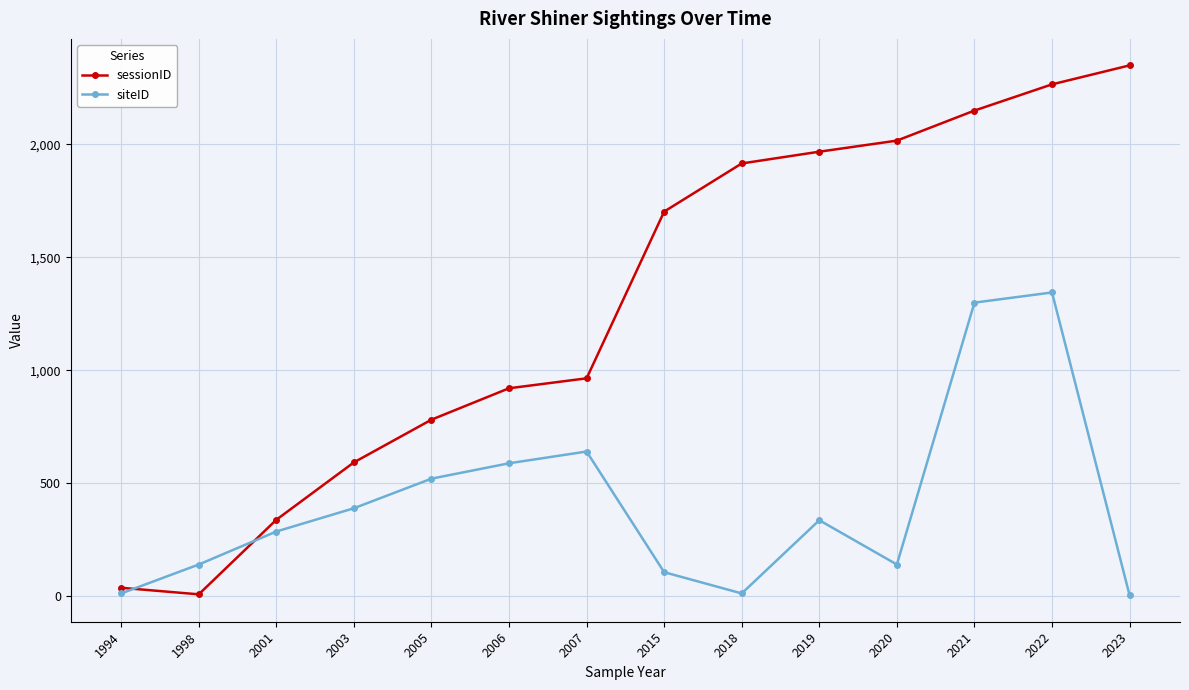

The sessionID series shows 1916 at 2018. True or false?

True